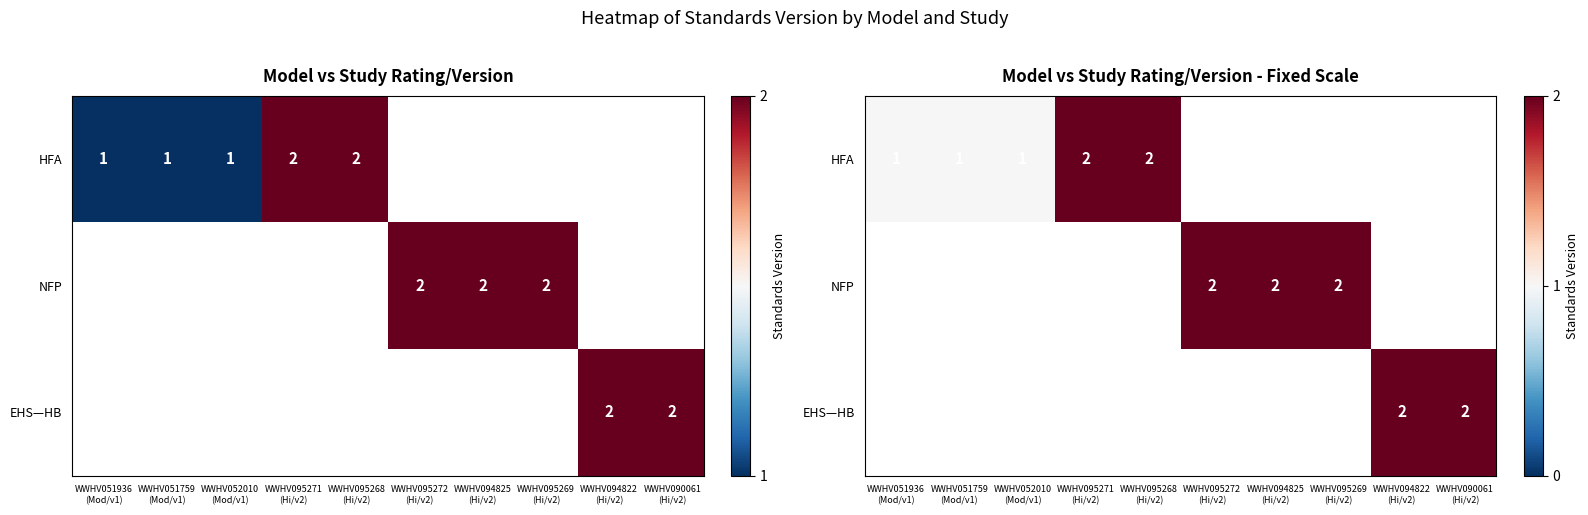

What is the sum of the HFA values at WWHV095268 (Hi/v2) and WWHV090061 (Hi/v2)?

2